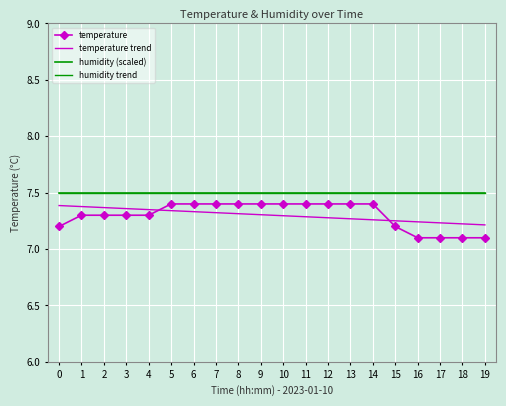

How many lines are shown in the chart?

4